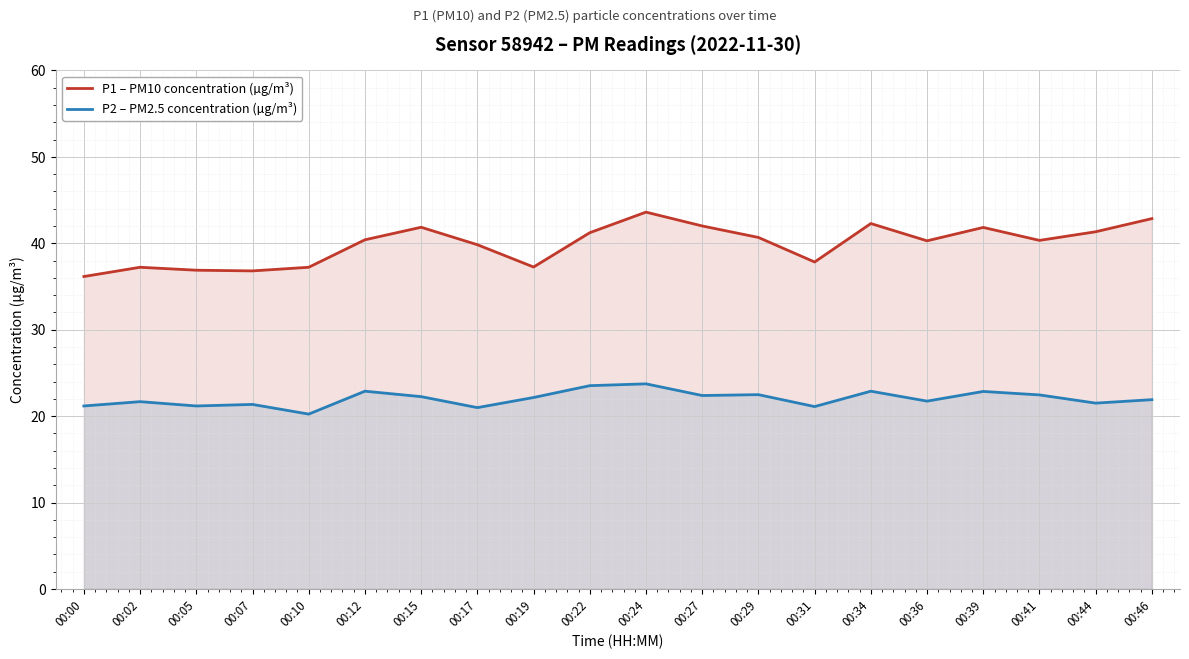

True or false: P2 – PM2.5 concentration (µg/m³) and P1 – PM10 concentration (µg/m³) intersect in this chart.

False